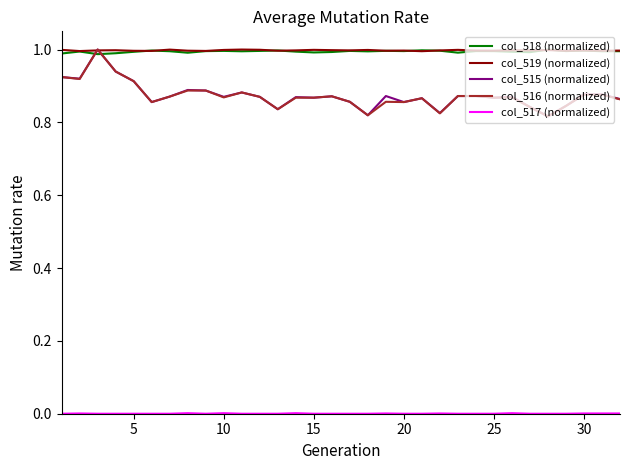

How many intersections are there between col_518 (normalized) and col_516 (normalized)?

2